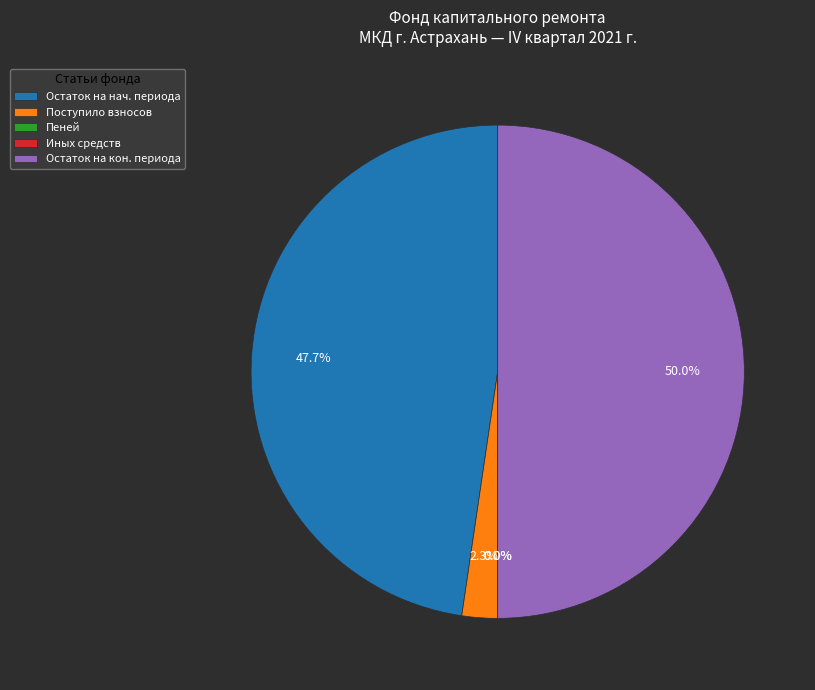

Is Поступило взносов the majority of the pie?

No